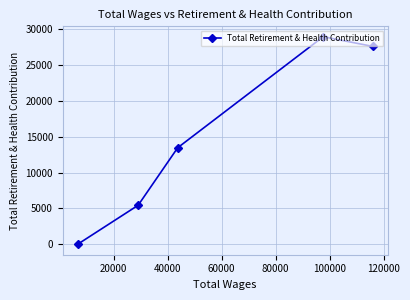

How many interior local peaks (higher than both neighbors) does the data have?

1